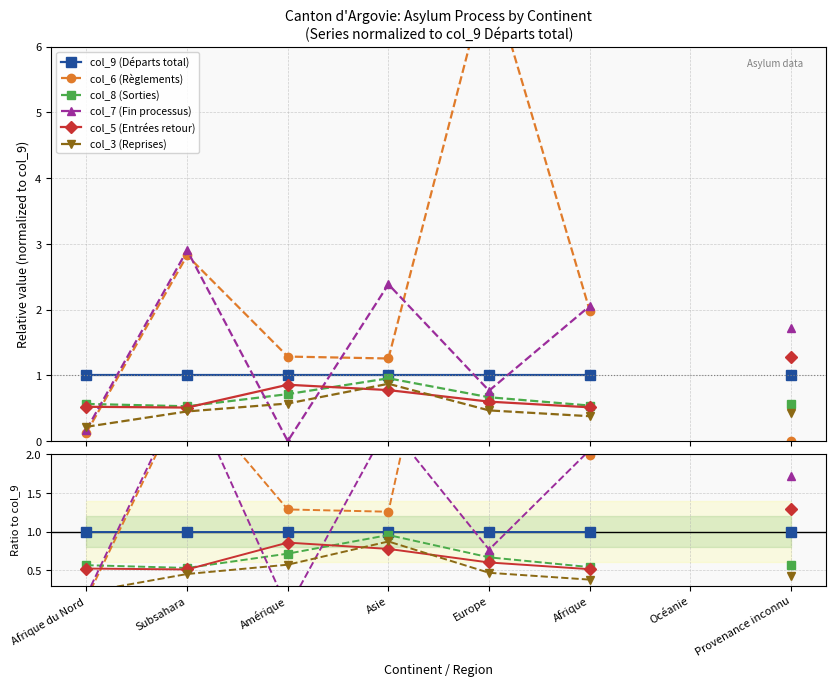

Is the value of col_8 (Sorties) at Asie greater than the value of col_3 (Reprises) at Afrique du Nord?

Yes